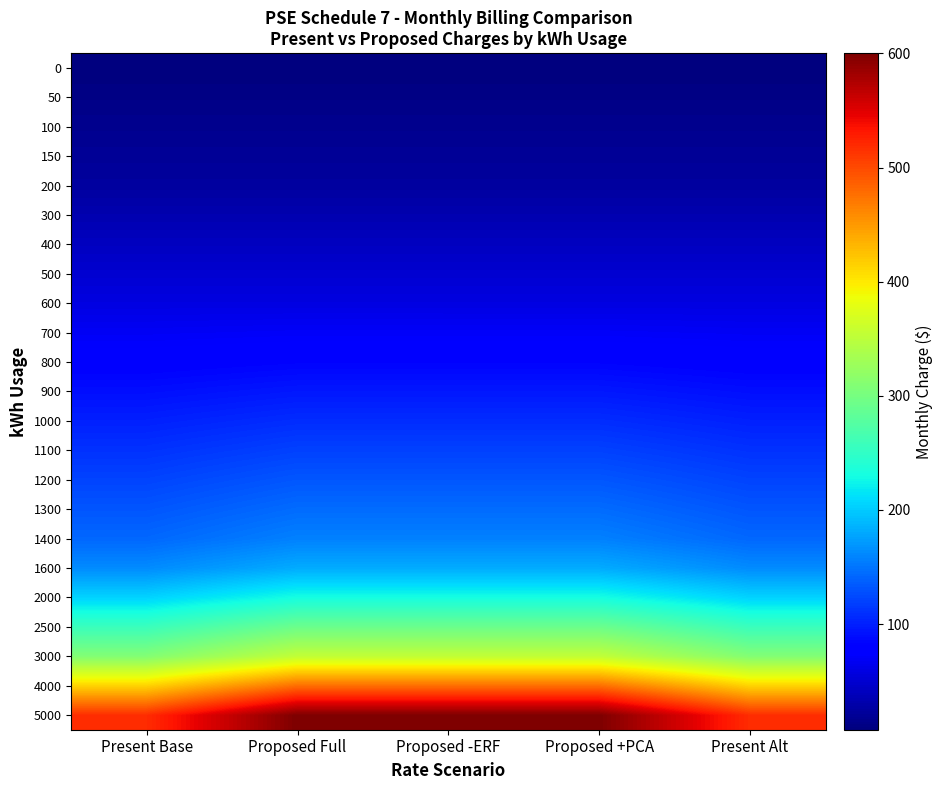

At how many categories does at least one series exceed 436?

5